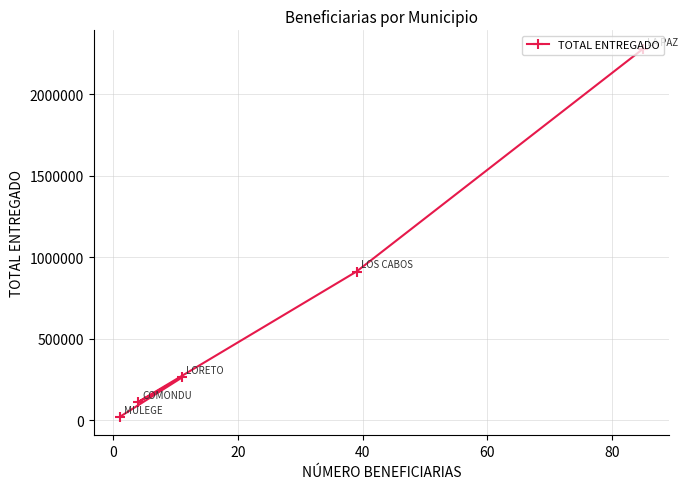

What is the greatest value displayed?

2279023